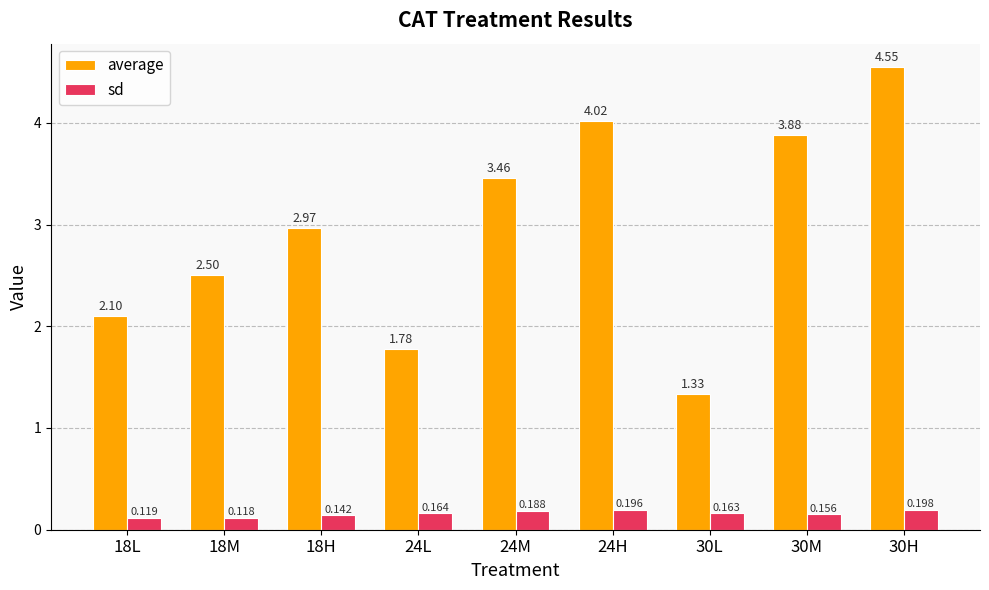

At which category is the sum across all series the highest?

30H